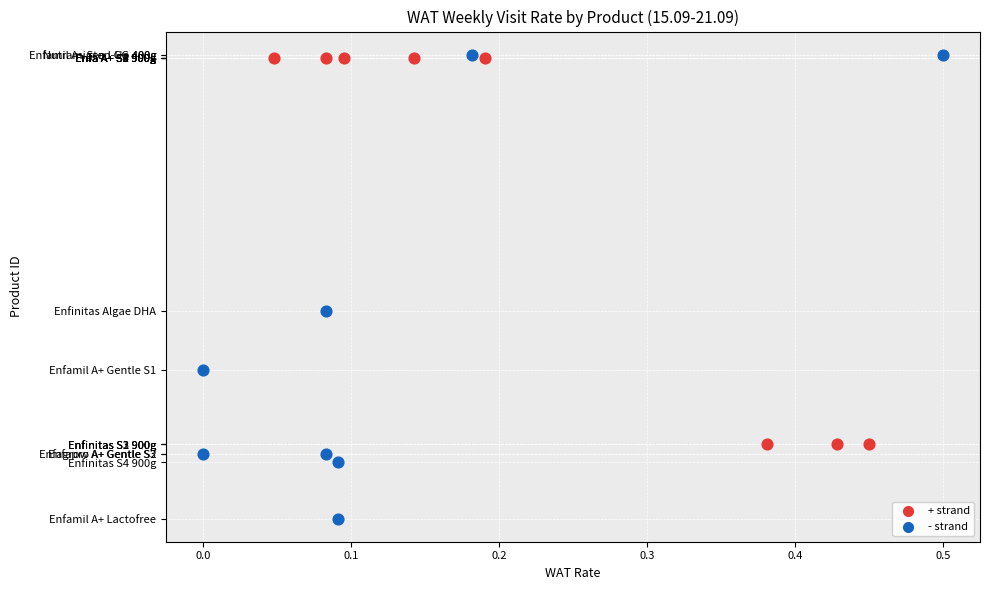

What are all the series names shown in the legend?

+ strand, - strand